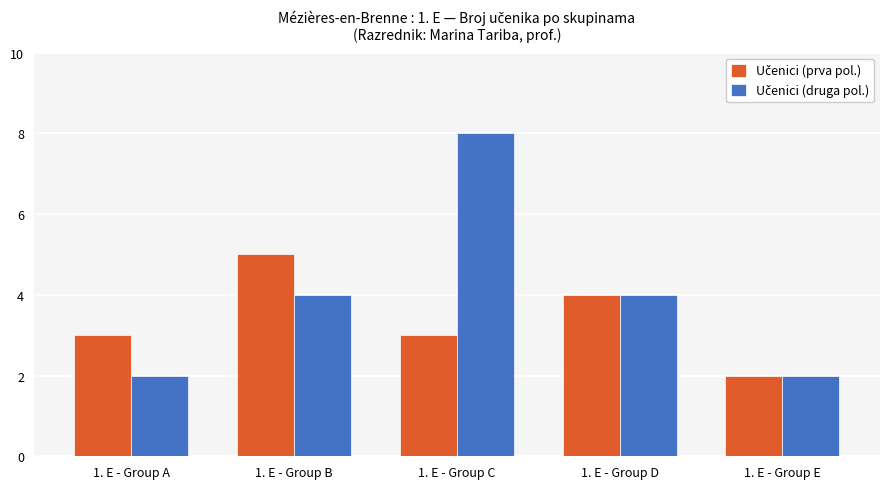

What is the maximum value shown in the chart?

8